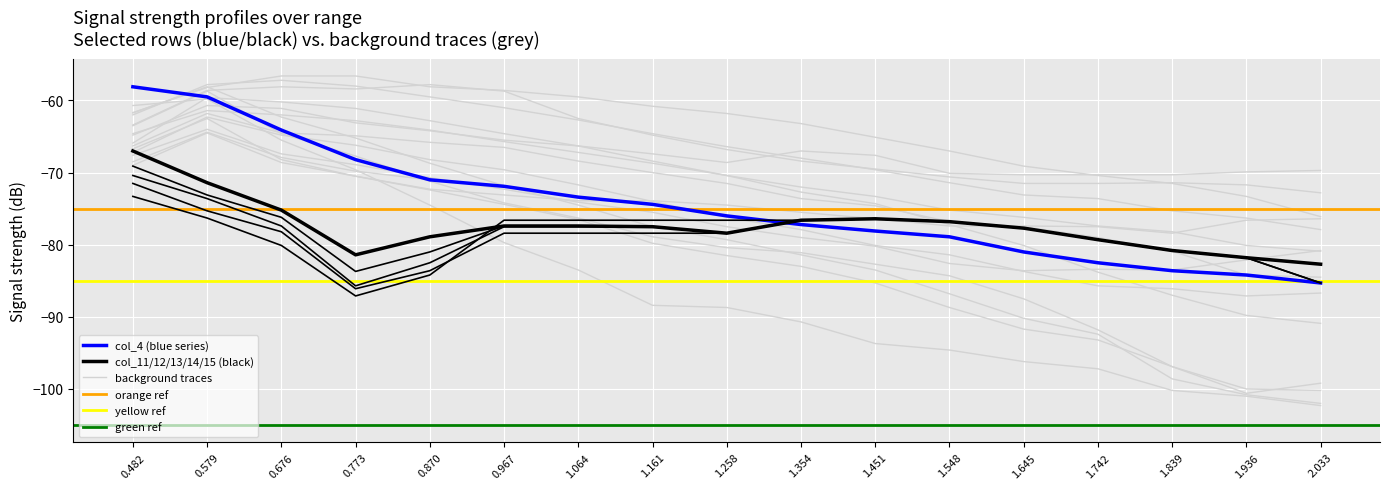

Reading right to left, transcribe all the data shown in this chart.

col_4: 2.033=-85.3	1.936=-84.2	1.839=-83.6	1.742=-82.5	1.645=-81.0	1.548=-78.9	1.451=-78.1	1.354=-77.2	1.258=-76.0	1.161=-74.4	1.064=-73.4	0.967=-71.9	0.870=-71.0	0.773=-68.2	0.676=-64.1	0.579=-59.5	0.482=-58.1
col_11: 2.033=-82.7	1.936=-81.8	1.839=-80.8	1.742=-79.3	1.645=-77.7	1.548=-76.8	1.451=-76.4	1.354=-76.6	1.258=-78.4	1.161=-77.5	1.064=-77.4	0.967=-77.4	0.870=-78.9	0.773=-81.4	0.676=-75.2	0.579=-71.4	0.482=-67.0
col_12: 2.033=-82.7	1.936=-81.8	1.839=-80.8	1.742=-79.3	1.645=-77.7	1.548=-76.8	1.451=-76.4	1.354=-76.6	1.258=-78.4	1.161=-77.5	1.064=-77.4	0.967=-77.4	0.870=-81.0	0.773=-83.7	0.676=-76.2	0.579=-73.1	0.482=-69.1
col_13: 2.033=-82.7	1.936=-81.8	1.839=-80.8	1.742=-79.3	1.645=-77.7	1.548=-76.8	1.451=-76.4	1.354=-76.6	1.258=-78.4	1.161=-77.5	1.064=-77.5	0.967=-77.5	0.870=-82.5	0.773=-85.7	0.676=-77.4	0.579=-73.6	0.482=-70.4
col_14: 2.033=-85.3	1.936=-81.8	1.839=-80.8	1.742=-79.3	1.645=-77.7	1.548=-76.8	1.451=-76.4	1.354=-76.6	1.258=-78.4	1.161=-78.4	1.064=-78.4	0.967=-78.4	0.870=-83.6	0.773=-86.1	0.676=-78.2	0.579=-75.3	0.482=-71.5
col_15: 2.033=-85.3	1.936=-81.8	1.839=-80.8	1.742=-79.3	1.645=-77.7	1.548=-76.8	1.451=-76.4	1.354=-76.6	1.258=-76.6	1.161=-76.6	1.064=-76.6	0.967=-76.6	0.870=-84.2	0.773=-87.1	0.676=-80.1	0.579=-76.3	0.482=-73.3